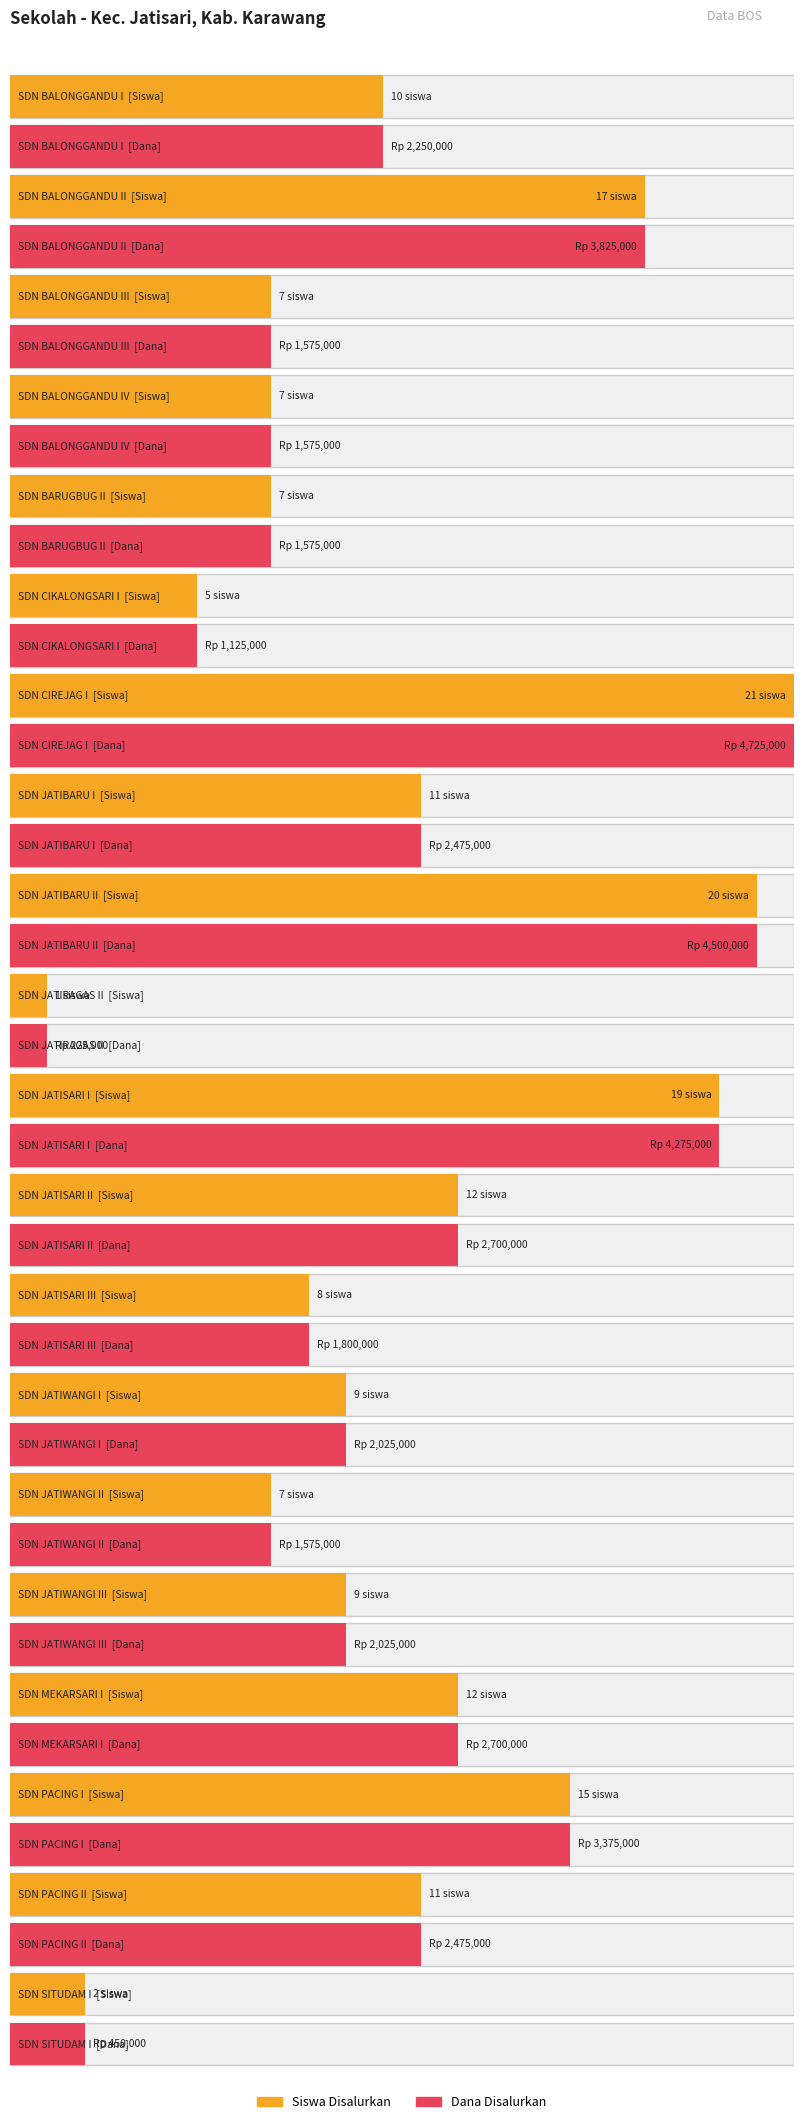

At which label does Dana Disalurkan reach its peak?

SDN CIREJAG I